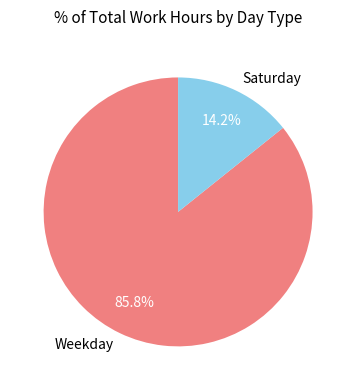

Which has a higher value, Saturday or Weekday?

Weekday